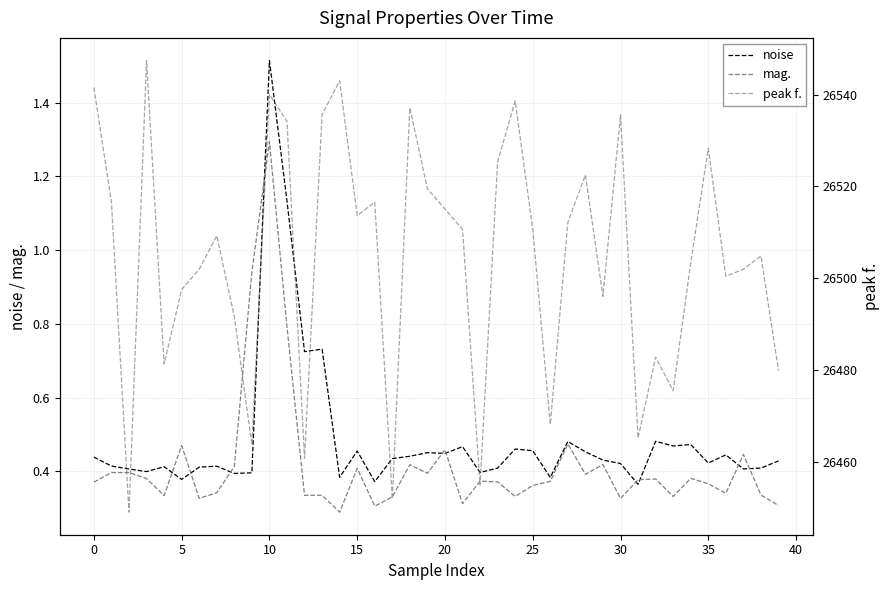

Which category has the highest value in the mag. series?

10